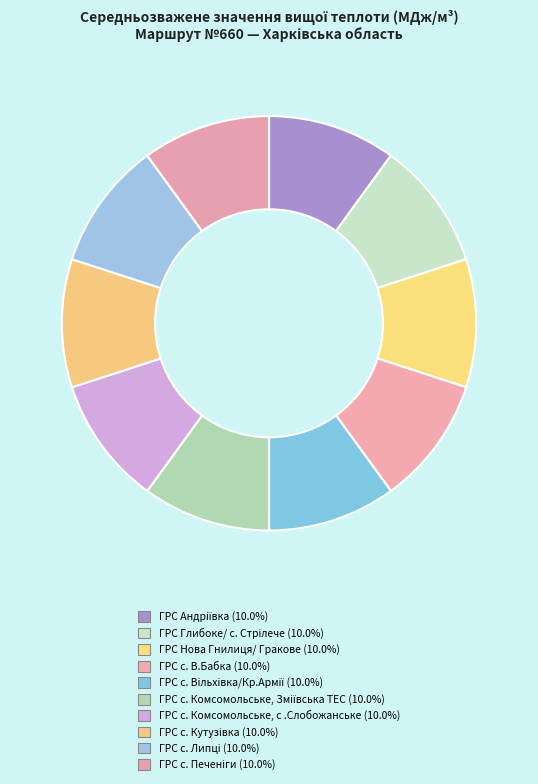

How many slices are in this pie chart?

10